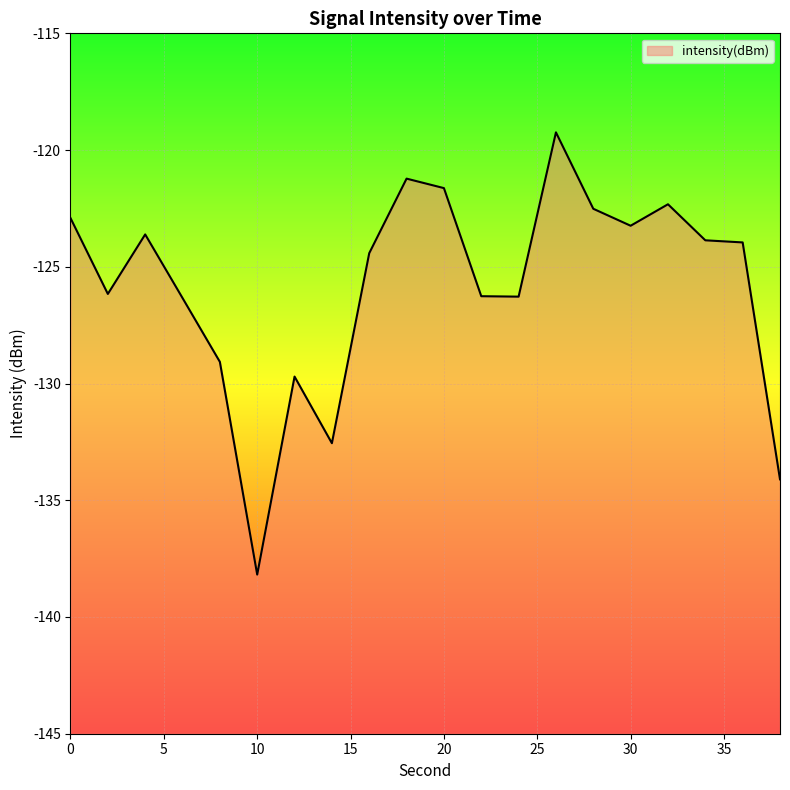

Is it true that the value at 0 is -122.9?

True